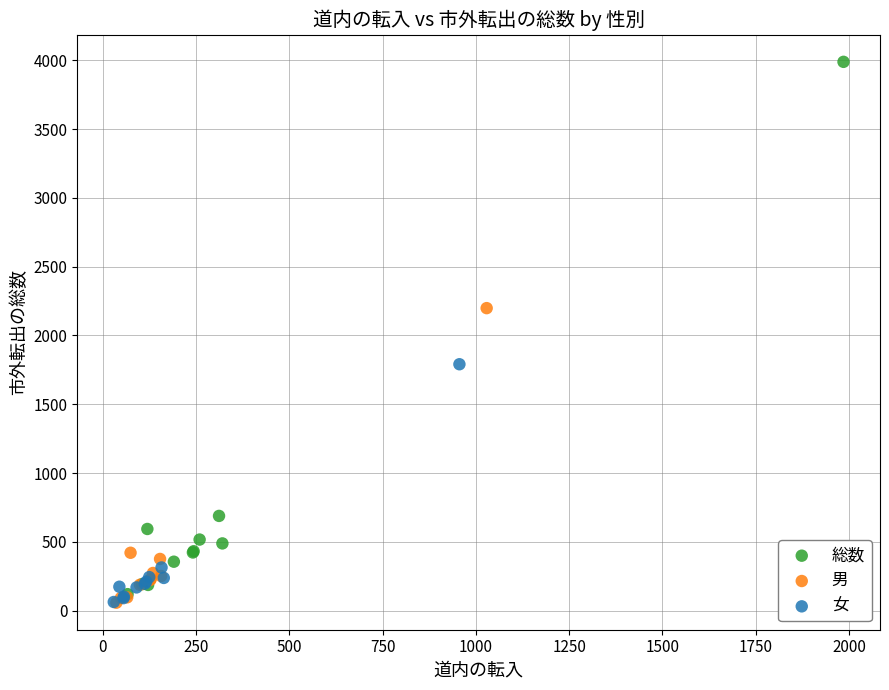

Which series contains the highest Y value?

総数